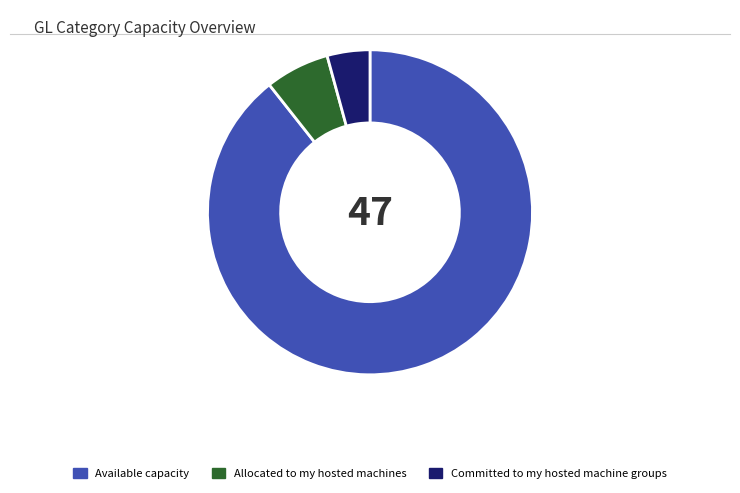

Is the sum of Committed to my hosted machine groups and Allocated to my hosted machines greater than half?

No